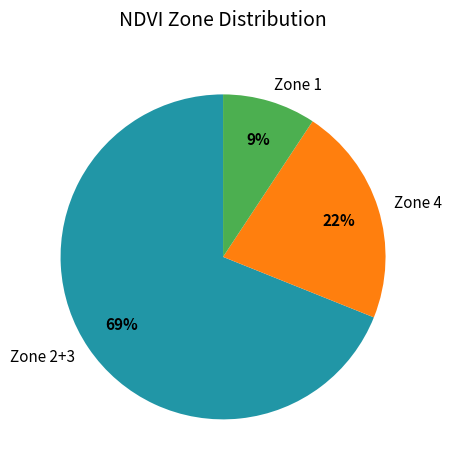

Approximately how many times larger is the value at Zone 1 compared to Zone 4?

0.4